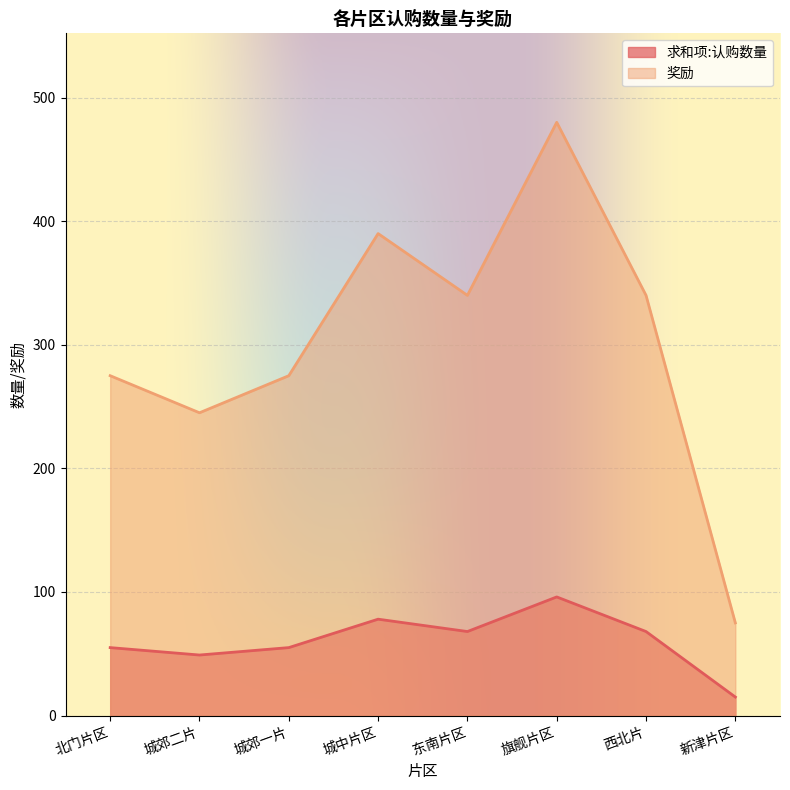

At how many categories does at least one series exceed 308?

4